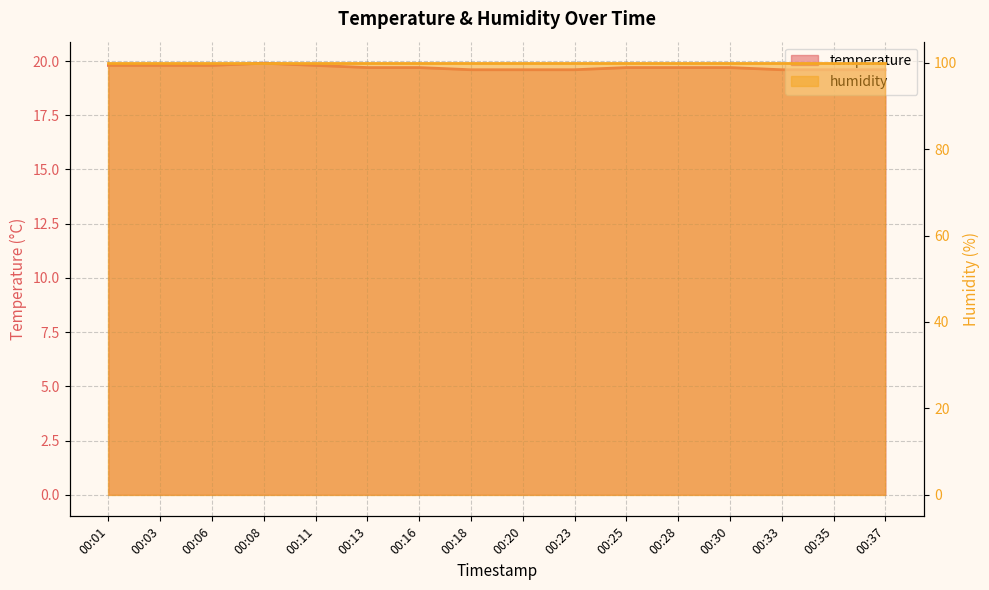

What is the minimum value shown in the chart?

19.6